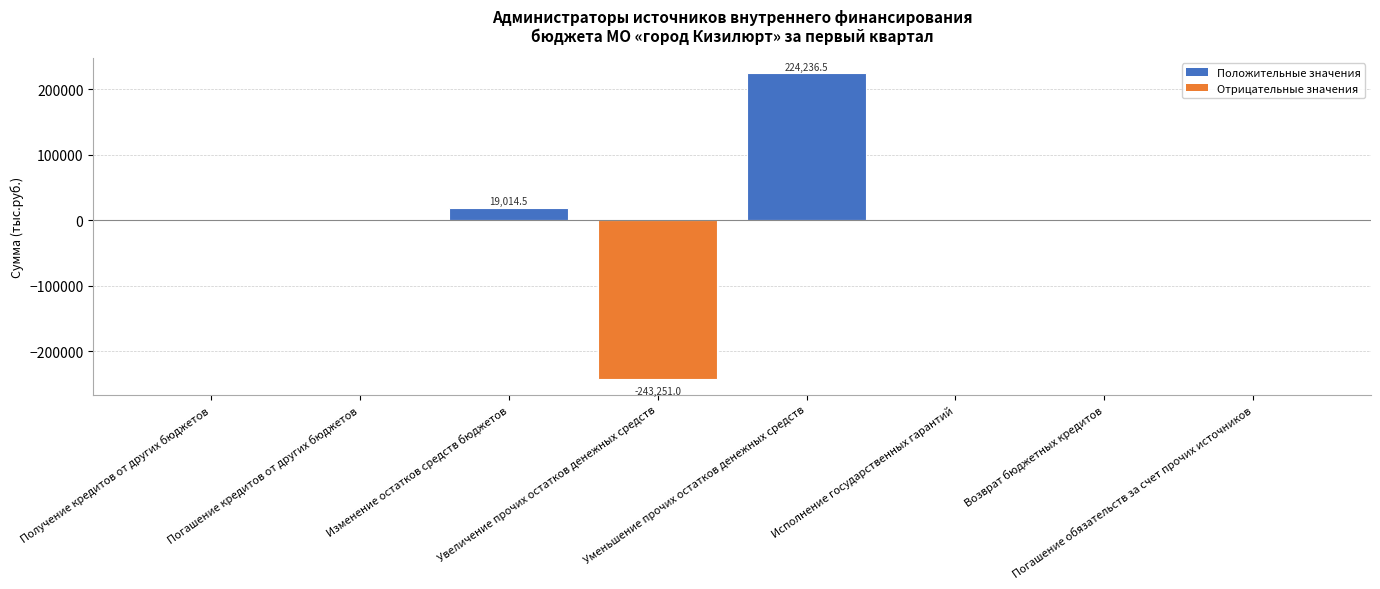

How many series are shown in this chart?

1